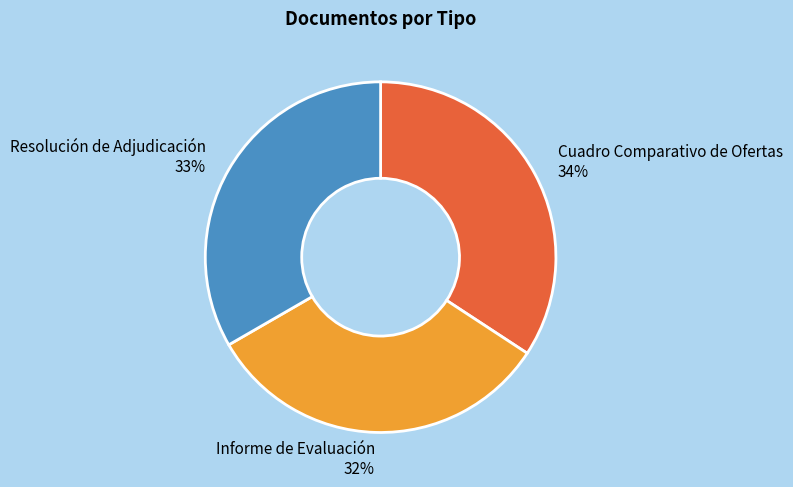

What is the smallest slice in the pie chart?

Informe de Evaluación